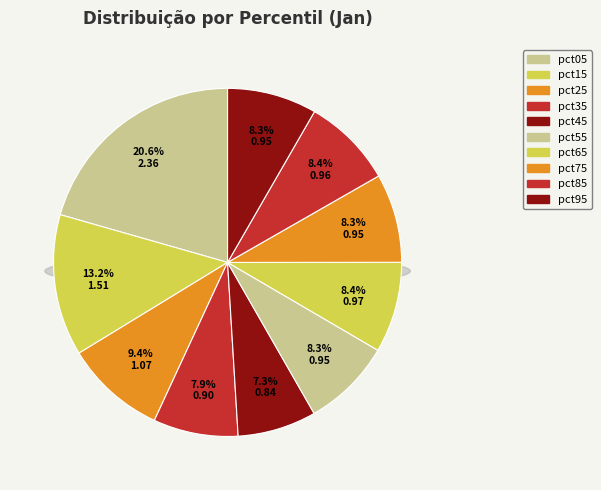

How many slices are in this pie chart?

10